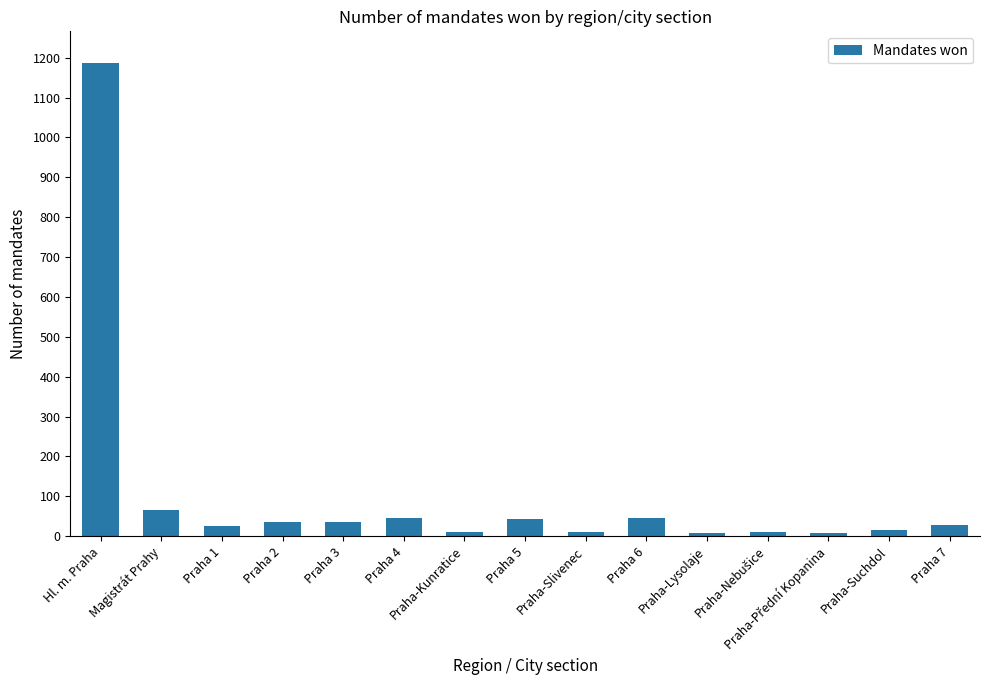

What is the maximum value shown in the chart?

1186